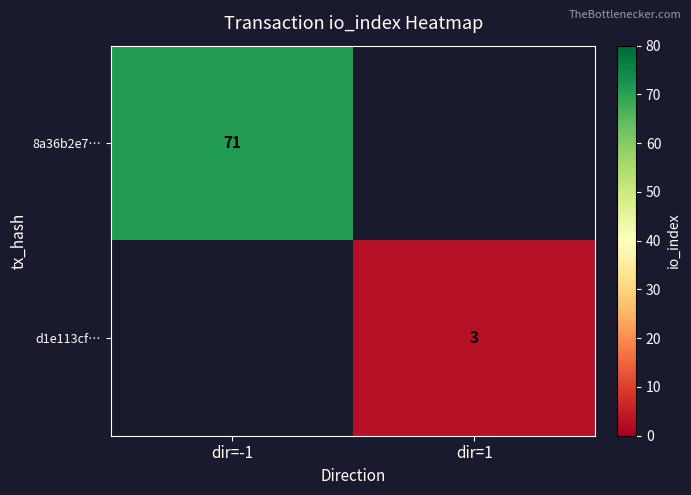

The value of 8a36b2e7… at dir=-1 is 71. True or false?

True